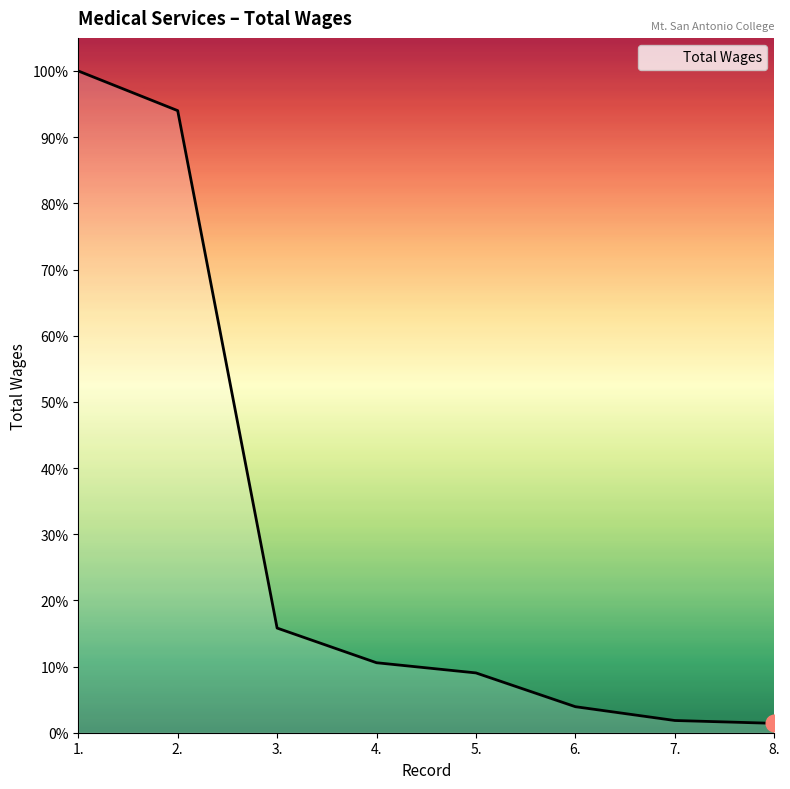

What is the change in value from 1. to 5.?

-135152